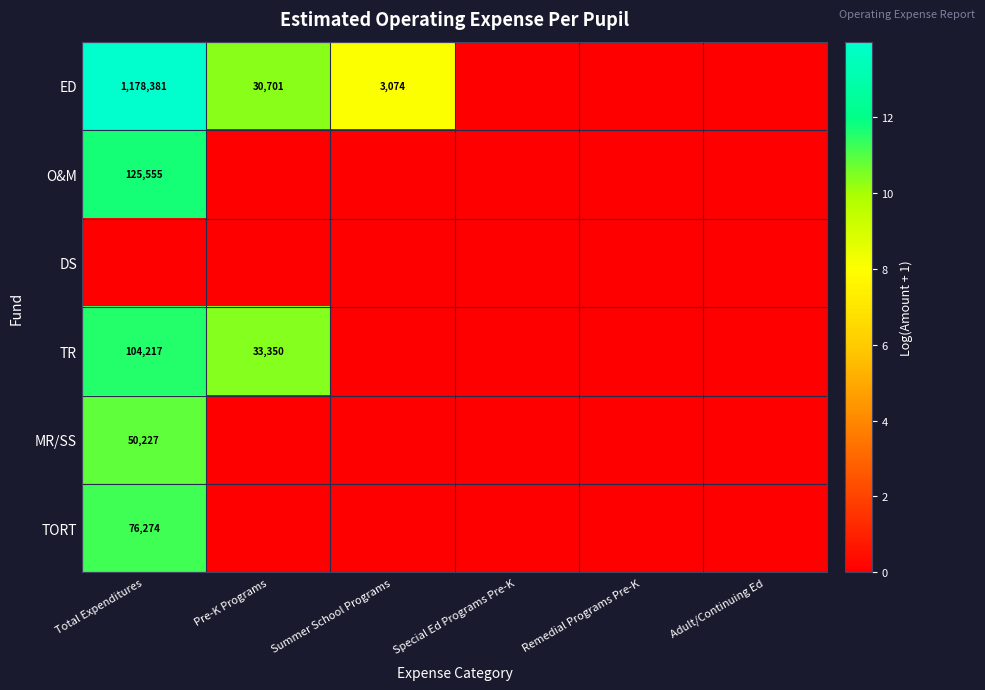

The value of ED at Total Expenditures is 442313. True or false?

False